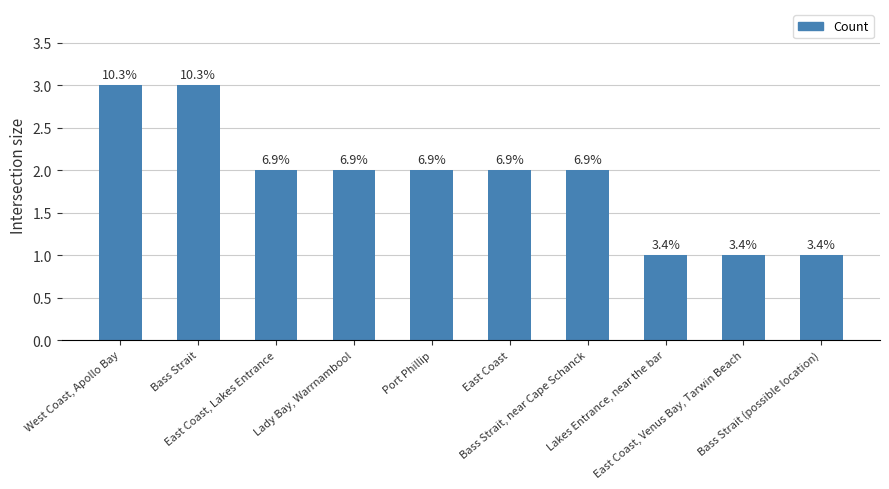

Where is the data nearest to the value 2?

East Coast, Lakes Entrance